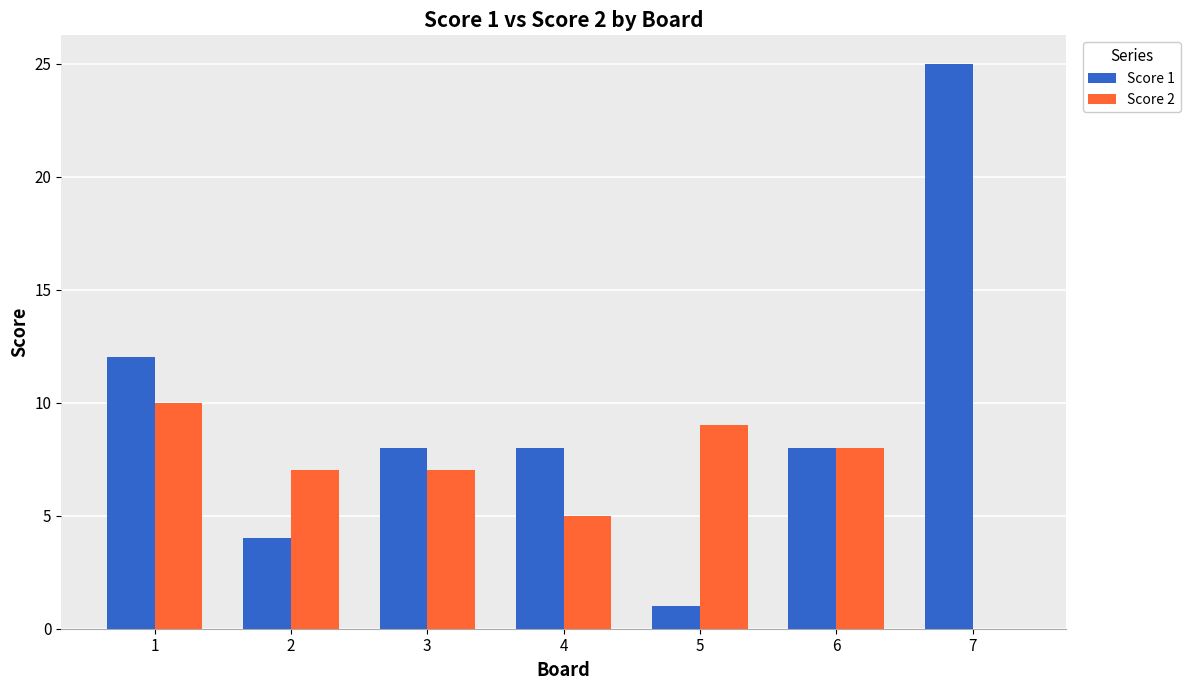

What is the total value across all series at 3?

15